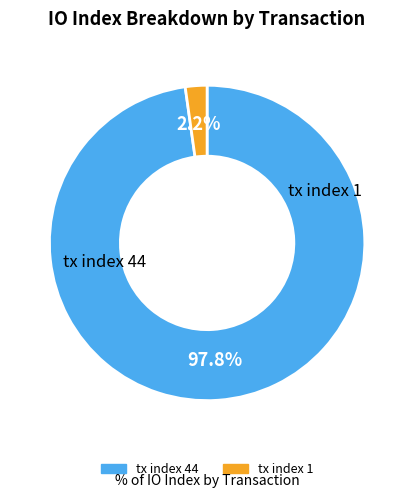

What percentage is NOT represented by tx index 44?

2.2%